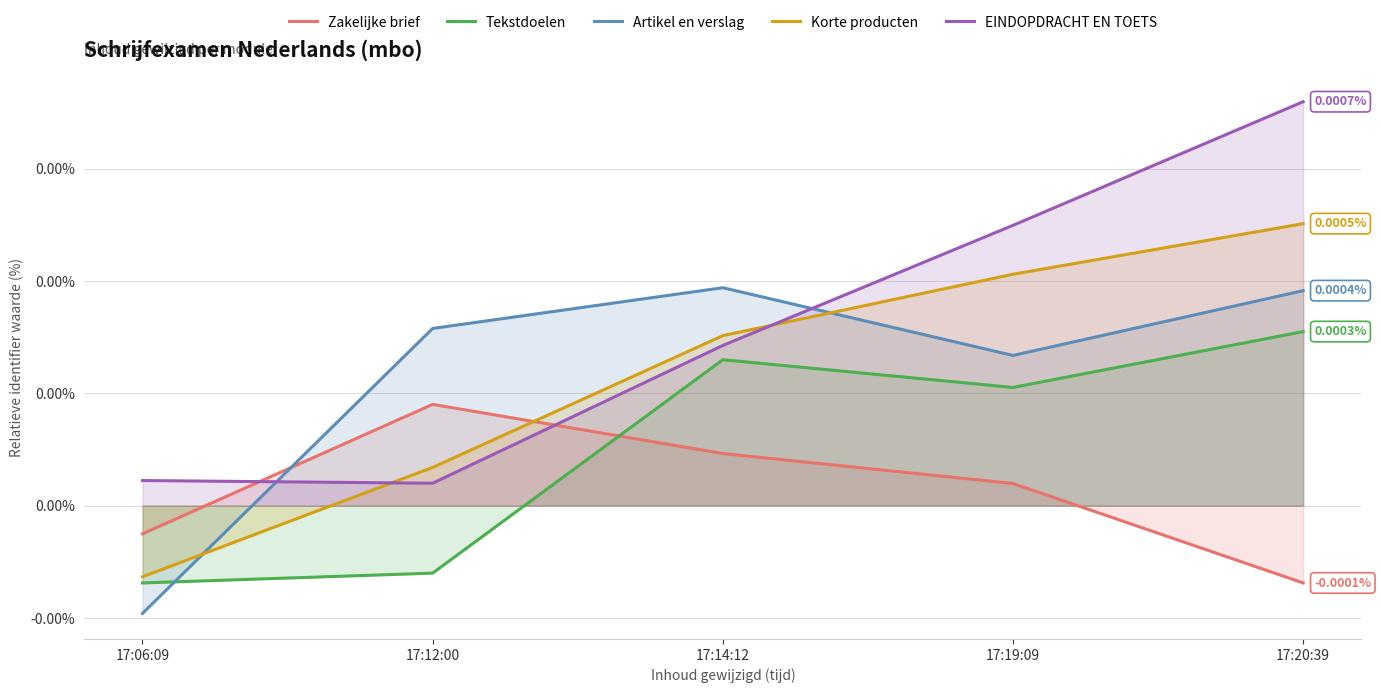

Where is the first local maximum for Tekstdoelen?

17:14:12